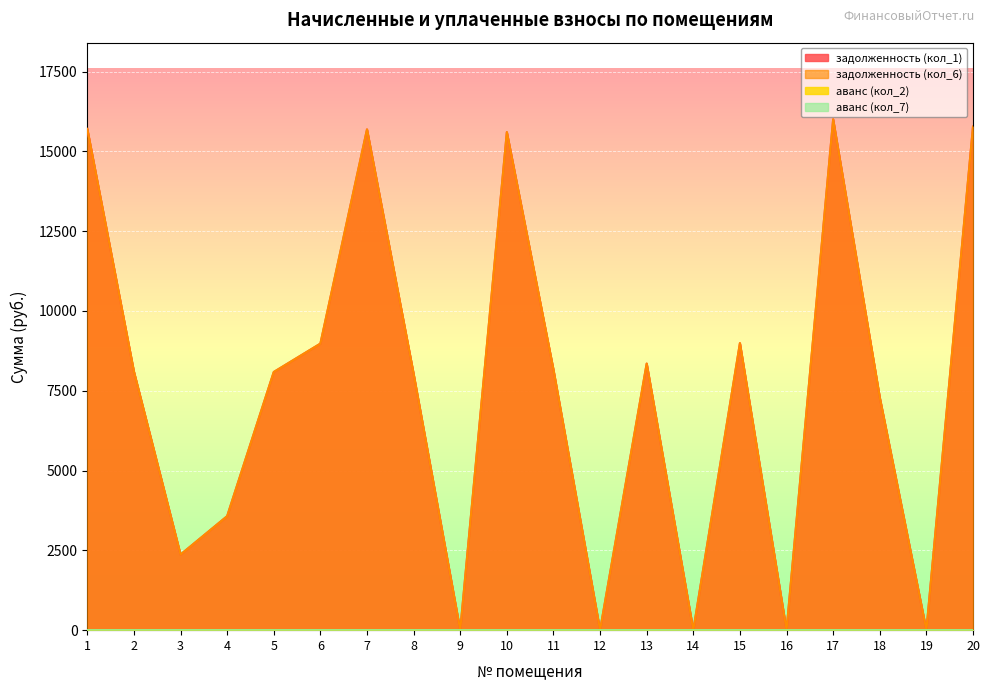

At which label is аванс (кол_7) closest to 0?

1